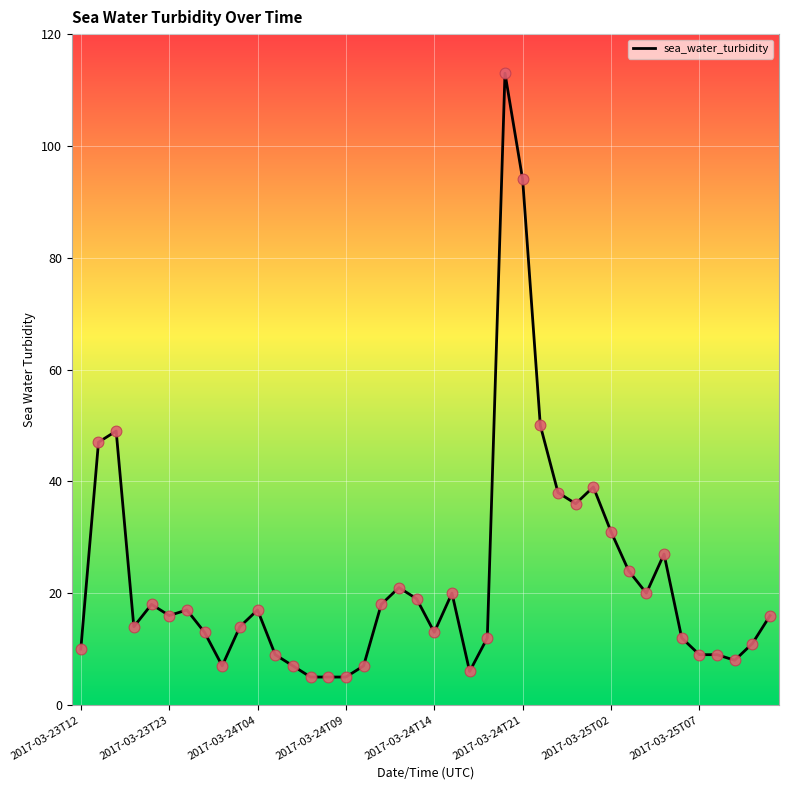

What is the maximum value shown in the chart?

113